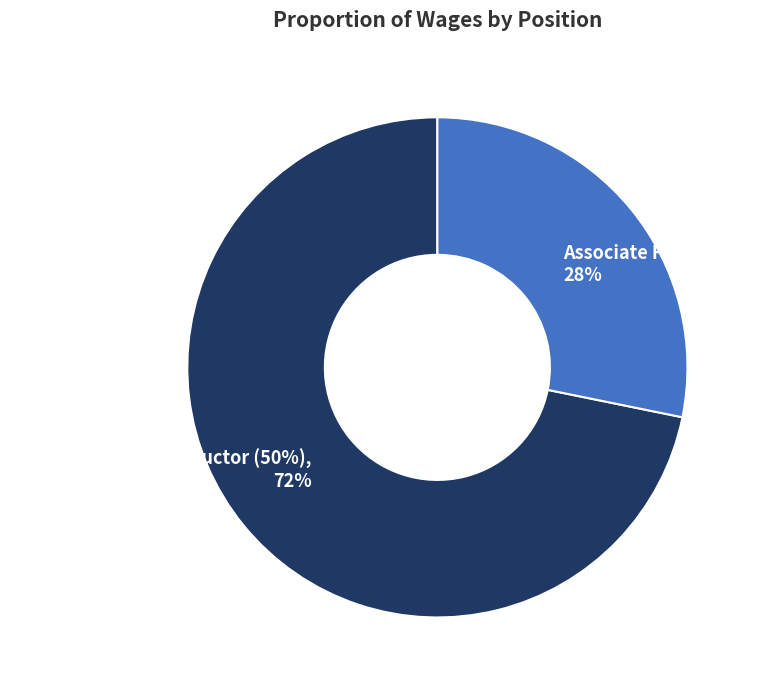

Which category has the biggest portion of the pie?

CIM-Networking Instructor (50%)